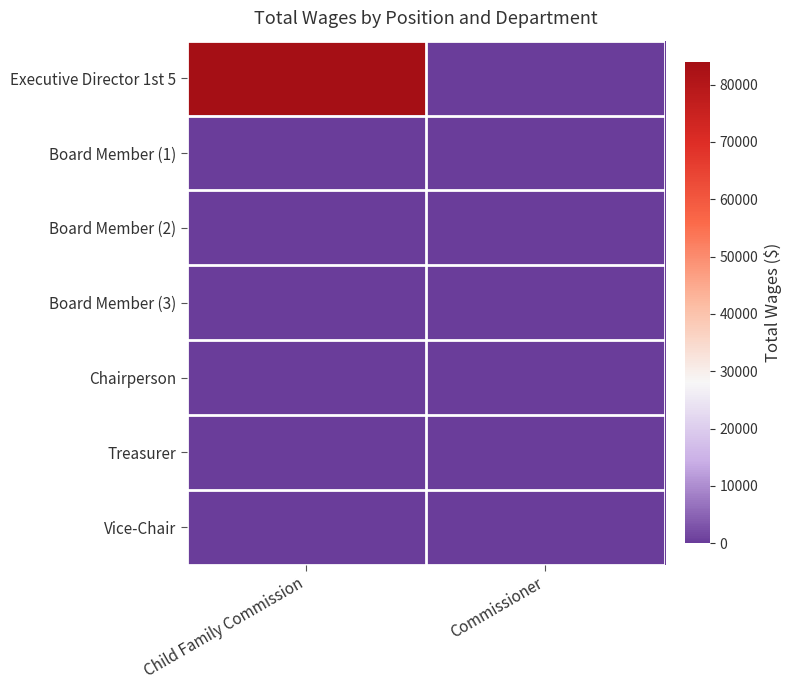

At which category is the sum across all series the highest?

Child Family Commission